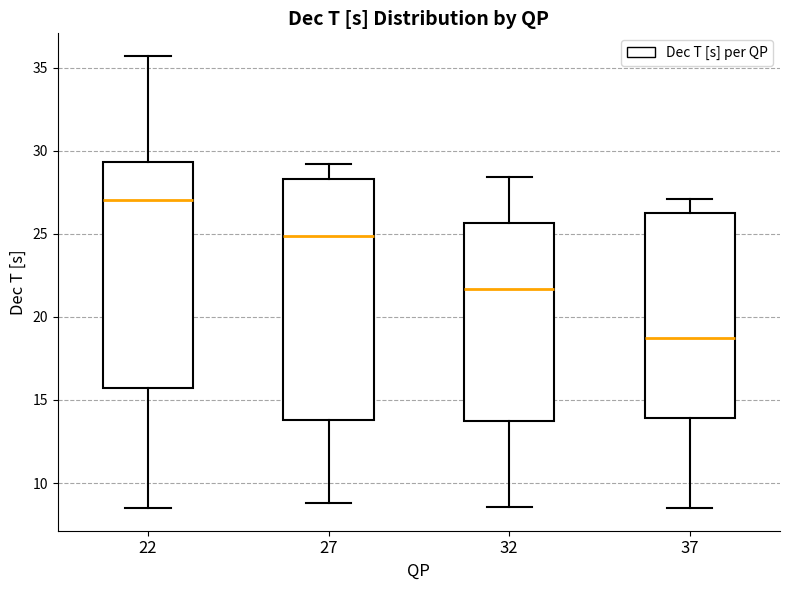

Reading left to right, transcribe this box plot: for each box, give where its median line is, the range the box spans, and where its two whiskers end, as read against the y-axis. The values are not printed on the chart, so give them approximately, as read against the axis.

22: median 27.0, box 15.5 to 29.5, whiskers 8.5 to 35.5
27: median 25.0, box 14.0 to 28.5, whiskers 9.0 to 29.0
32: median 21.5, box 13.5 to 25.5, whiskers 8.5 to 28.5
37: median 18.5, box 14.0 to 26.5, whiskers 8.5 to 27.0